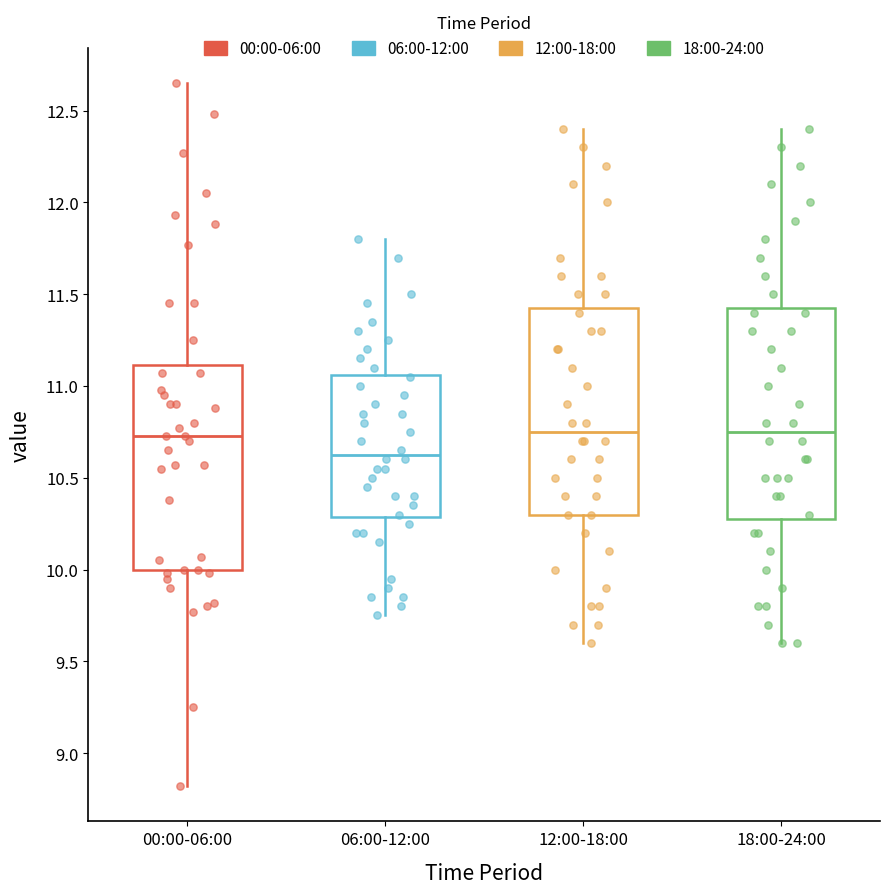

Reading left to right, read every box against the y-axis: the position of its median line, the range the box covers, and the ends of its whiskers. The values are not printed on the chart, so give them approximately, as read against the axis.

00:00-06:00: median 10.75, box 10.00 to 11.10, whiskers 8.80 to 12.65
06:00-12:00: median 10.65, box 10.30 to 11.05, whiskers 9.75 to 11.80
12:00-18:00: median 10.75, box 10.30 to 11.45, whiskers 9.60 to 12.40
18:00-24:00: median 10.75, box 10.30 to 11.45, whiskers 9.60 to 12.40